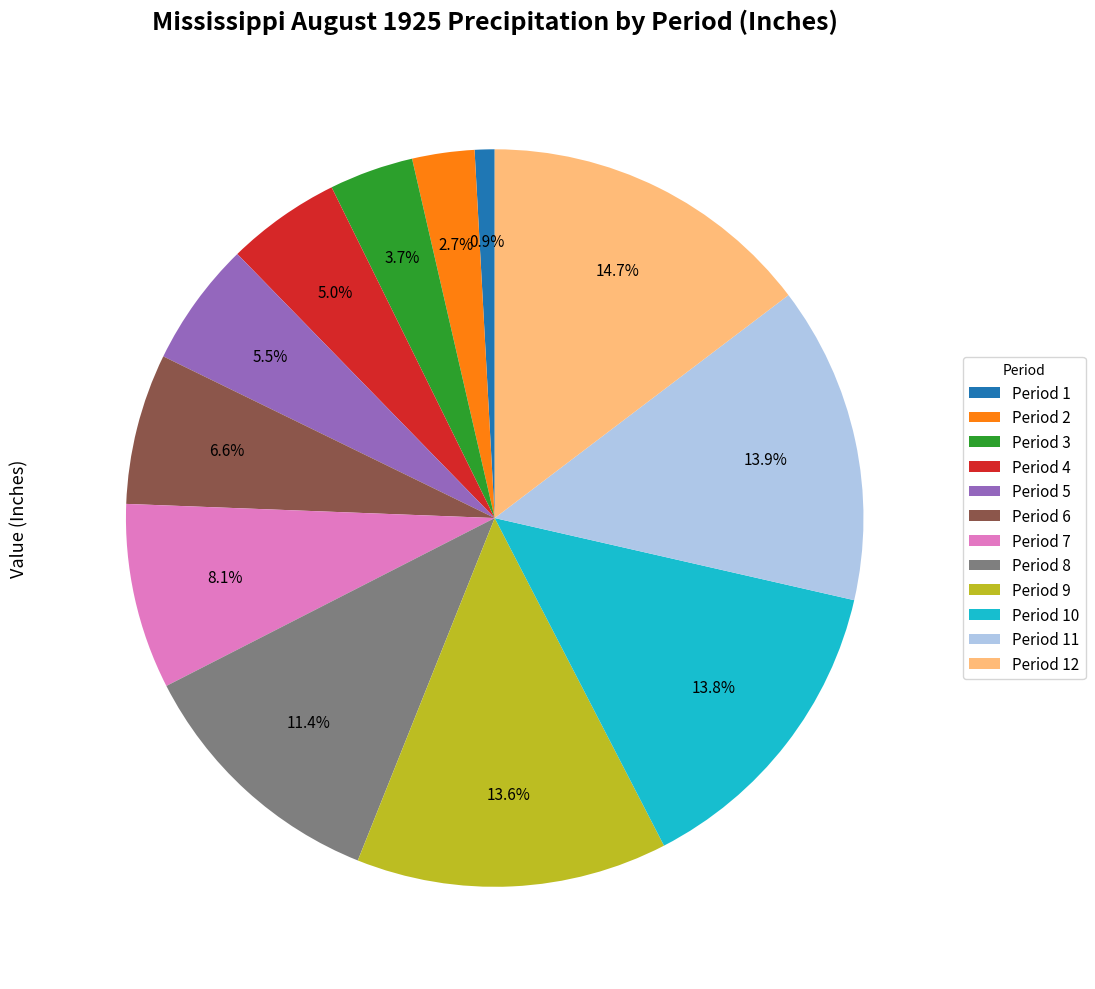

What is the largest slice in the pie chart?

Period 12